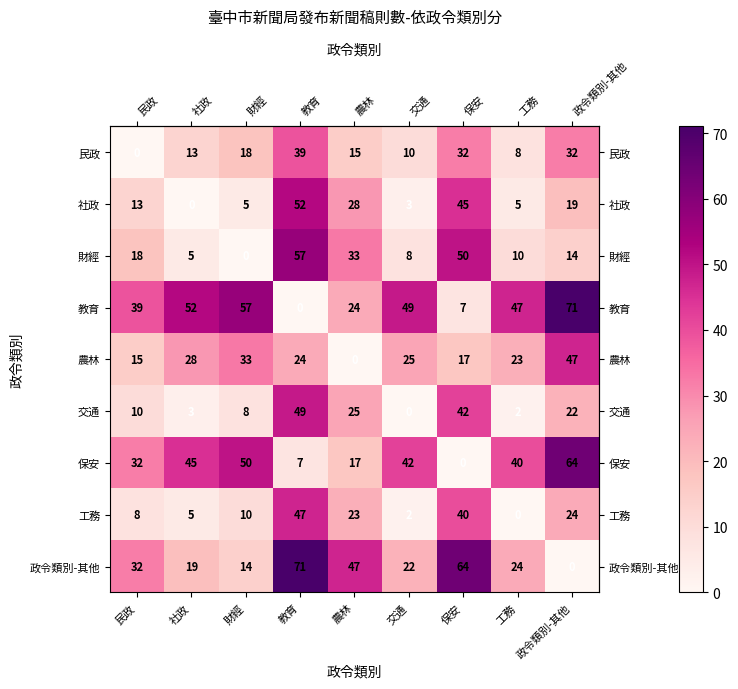

True or false: 教育 has a value of 81 at 社政.

False